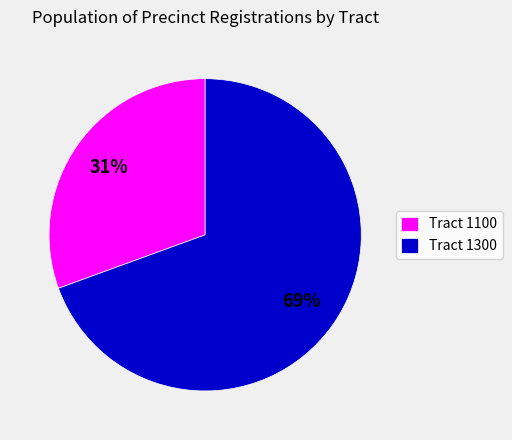

Between Tract 1300 and Tract 1100, which is larger?

Tract 1300